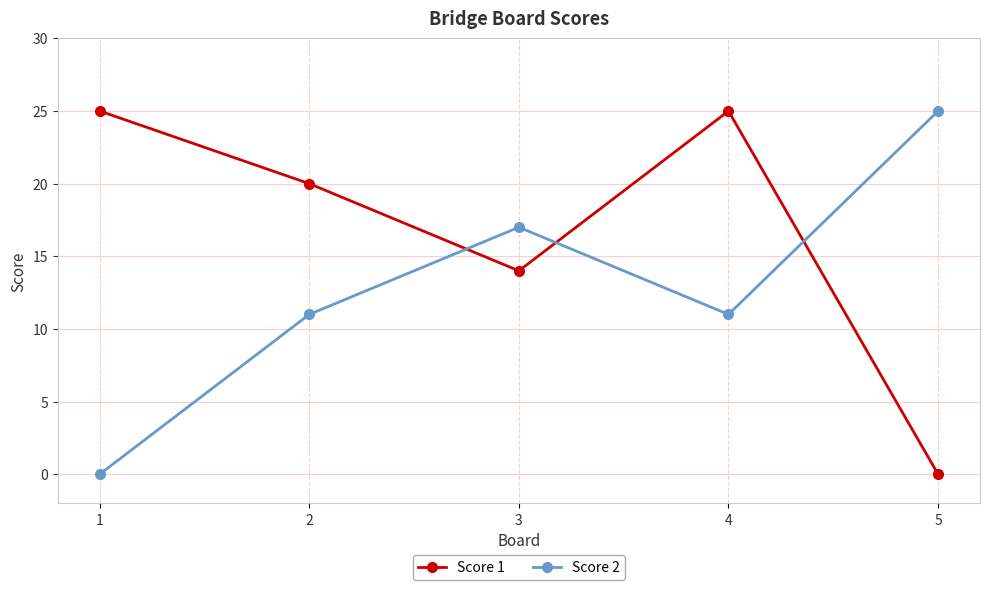

What is the difference between the maximum and second lowest values in the Score 2 series?

14